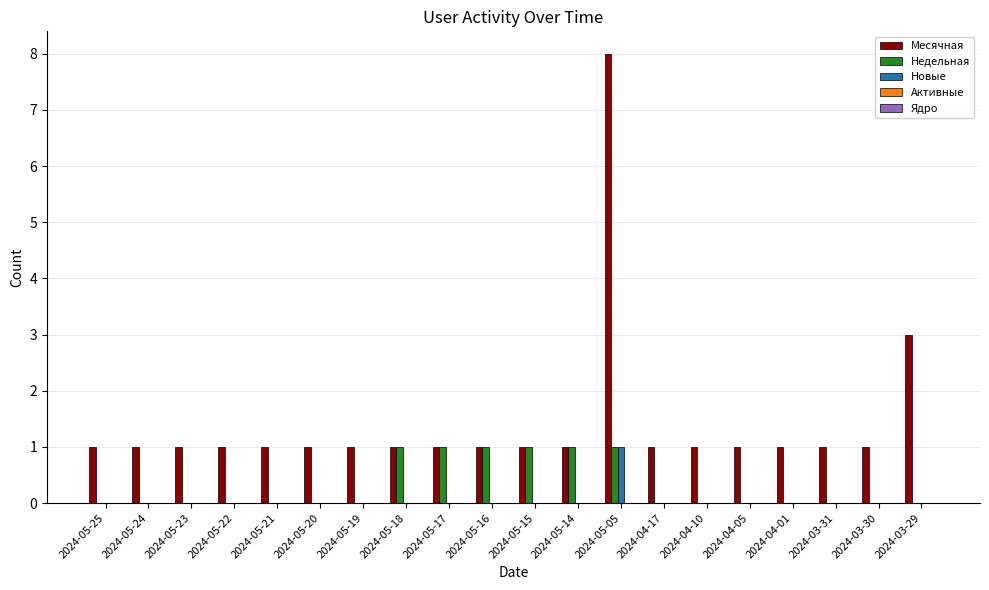

At which label is Месячная closest to 4?

2024-03-29